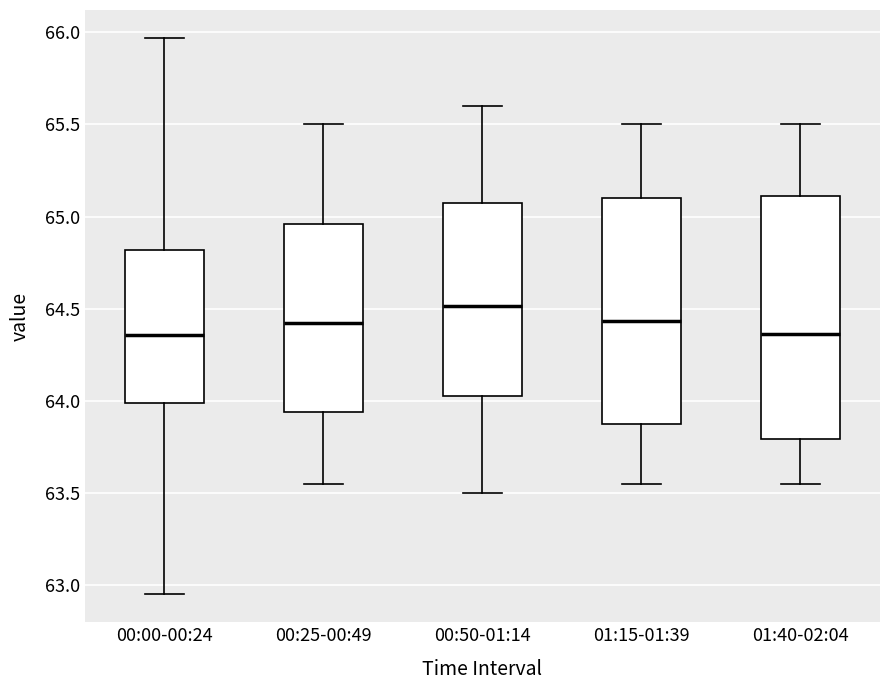

Comparing the boxes themselves (not the whiskers), which one is the tallest?

01:40-02:04